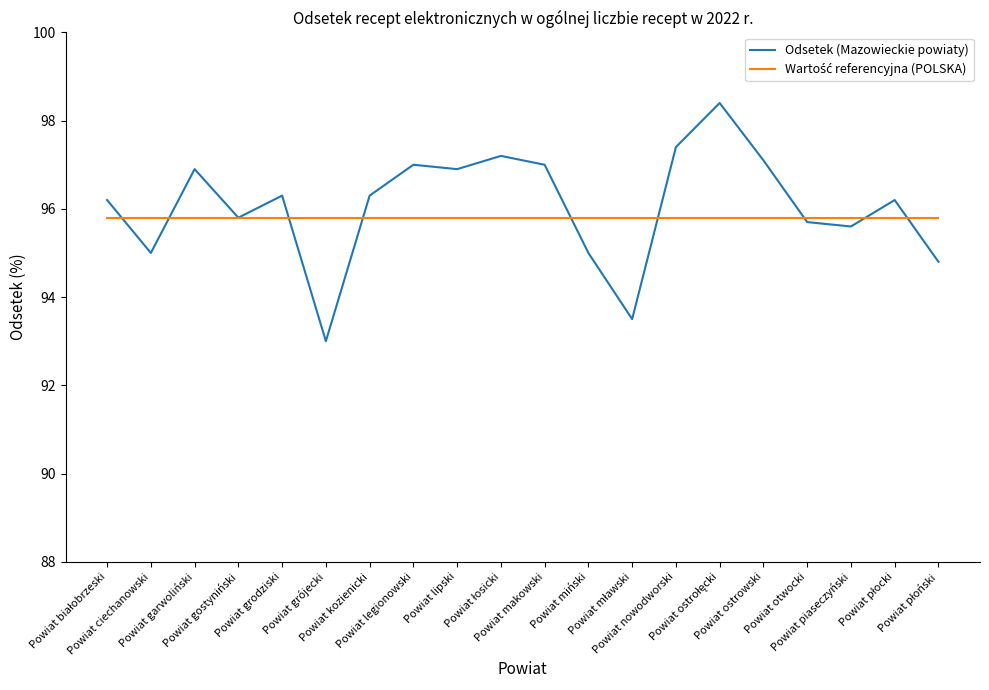

In Odsetek (Mazowieckie powiaty), how many points are higher than both neighbors (excluding endpoints)?

6